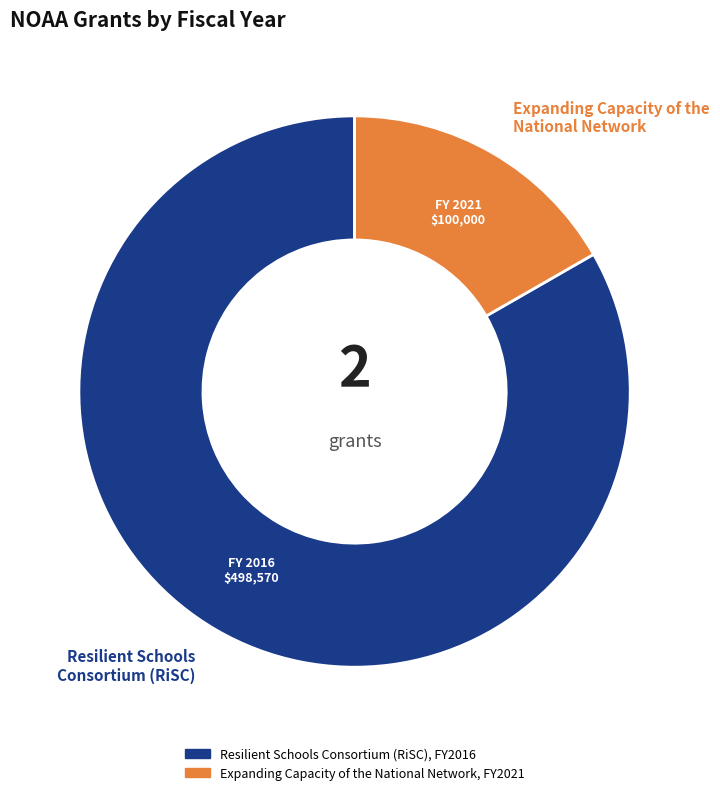

Do Resilient Schools Consortium (RiSC) and Expanding Capacity of the National Network together represent more than half of the pie?

Yes